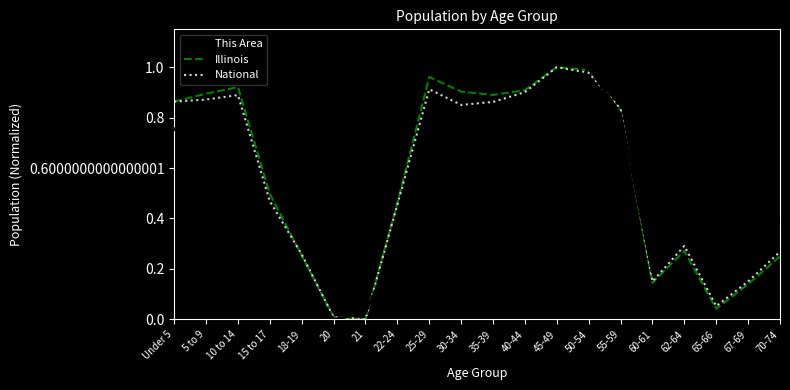

What are all the series names shown in the legend?

This Area, Illinois, National